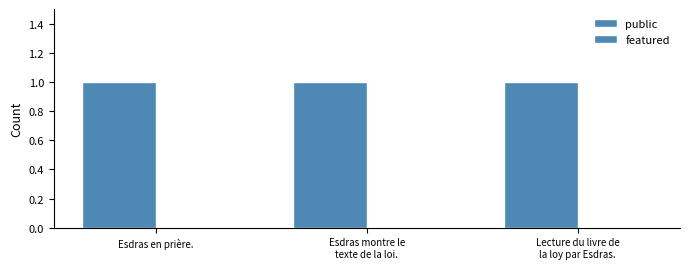

How many categories are shown in the chart?

3